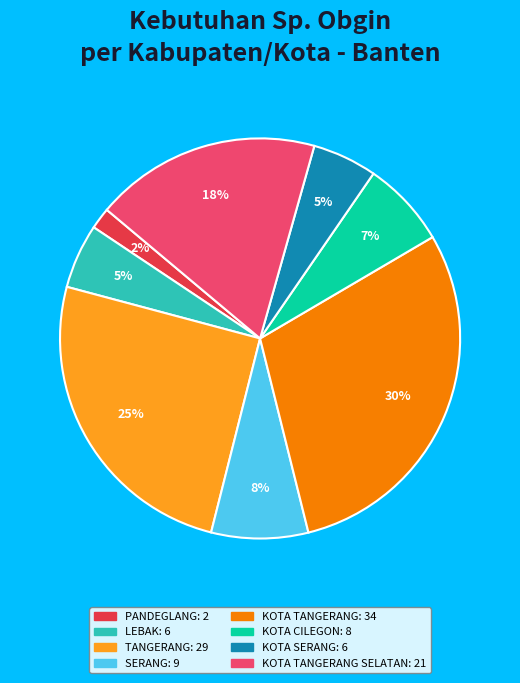

Is there a majority slice in this chart?

No